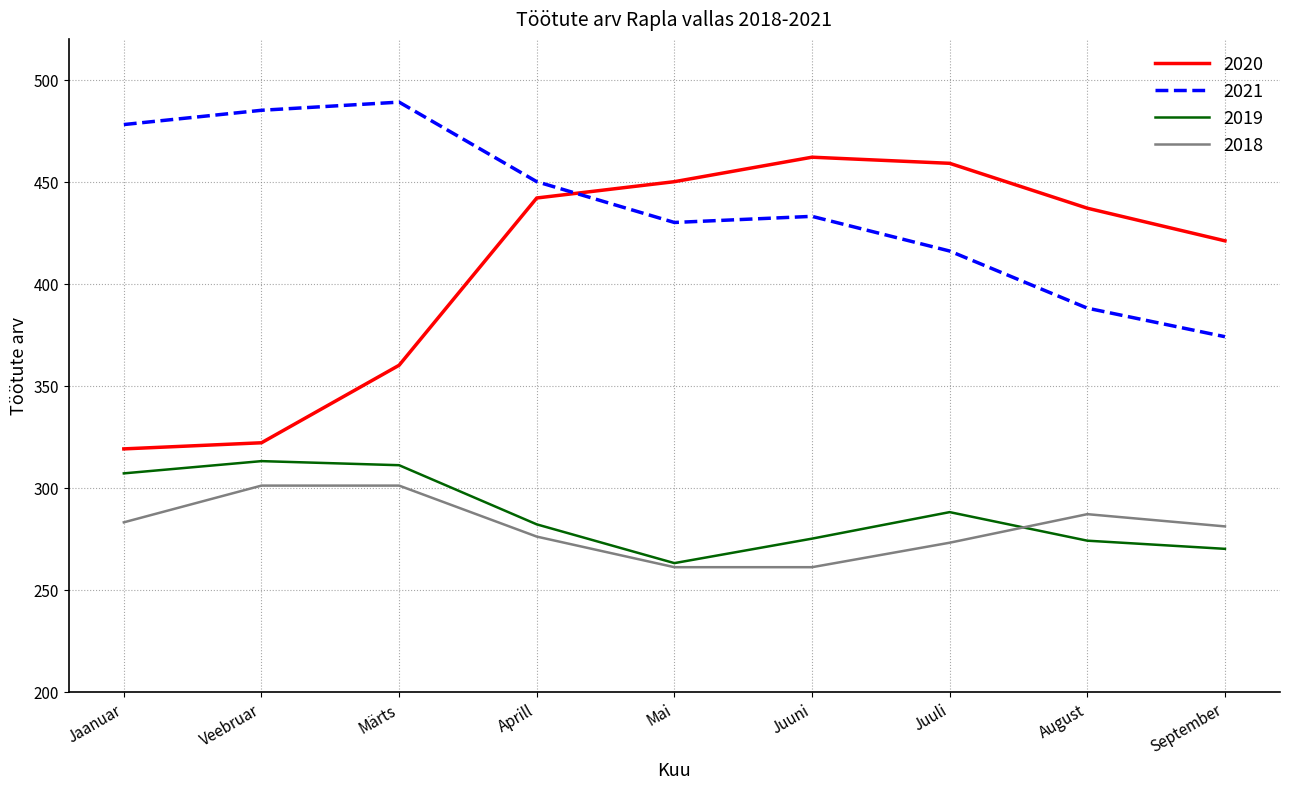

Which series has the widest spread of values?

2020